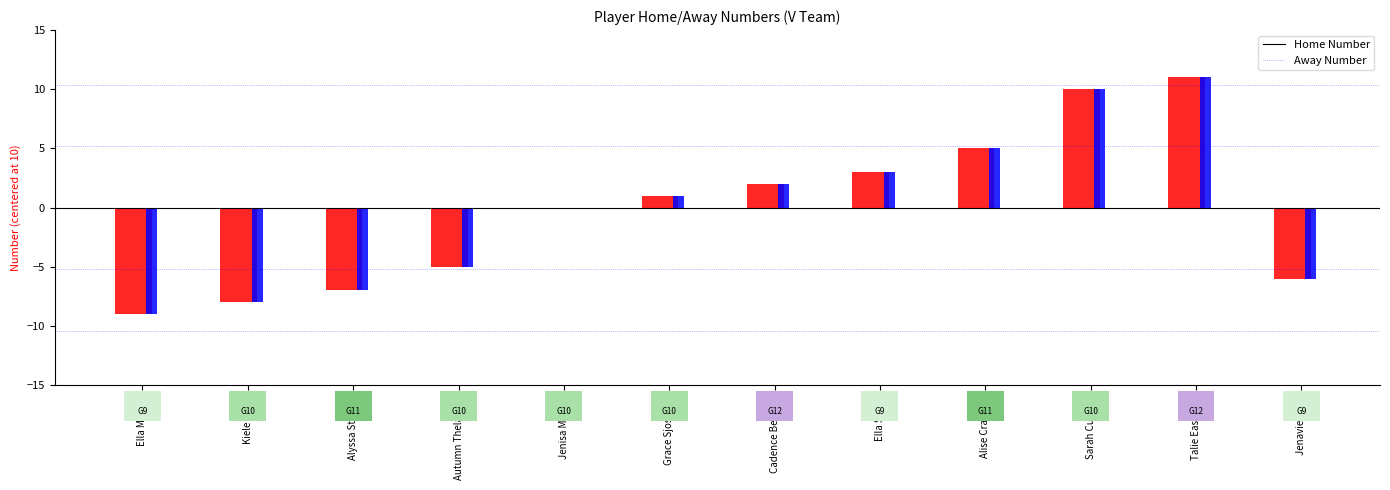

Which category has the highest value in the Away Number series?

Talie Eastburn